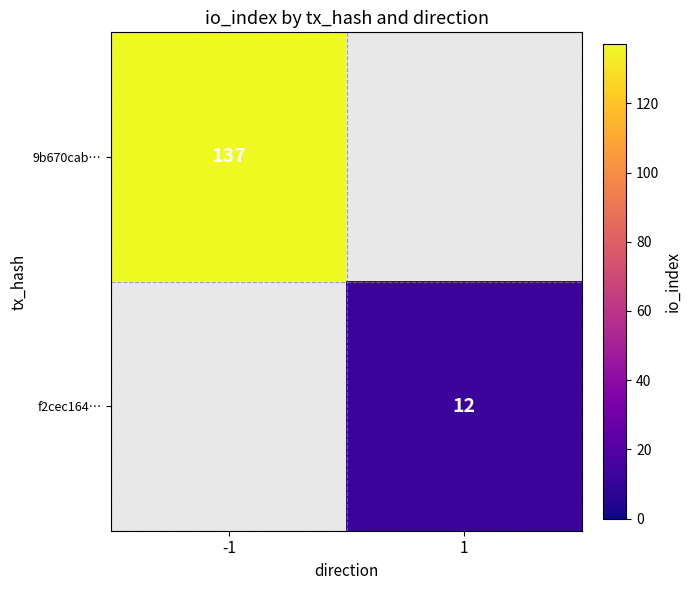

Is it true that f2cec164… equals 4 at 1?

False